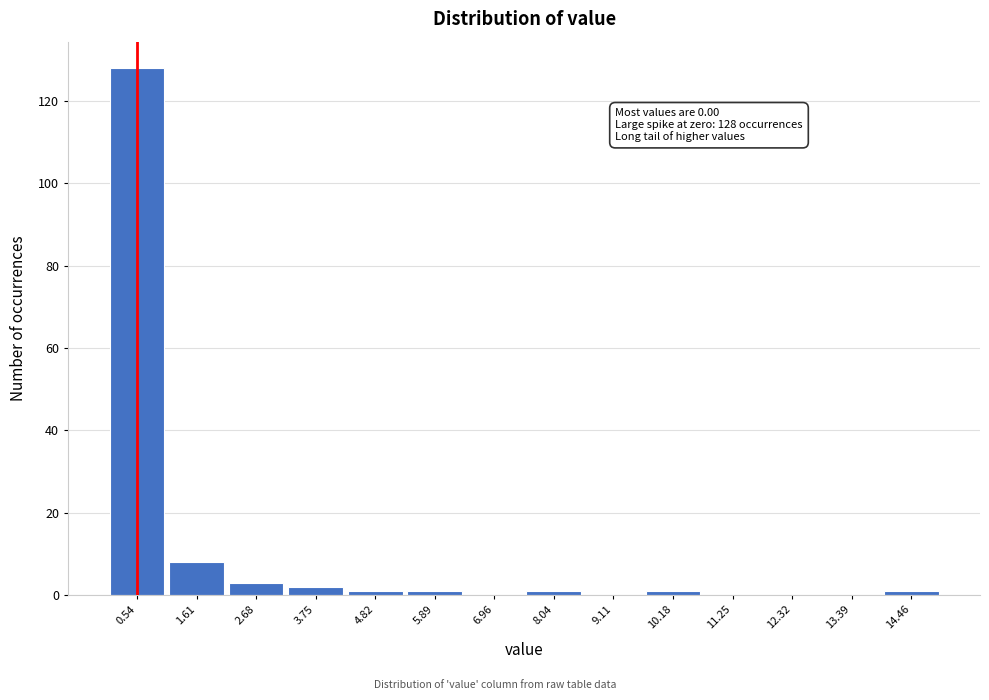

Over which range of the x-axis is the bar tallest?

0.0 to 1.0